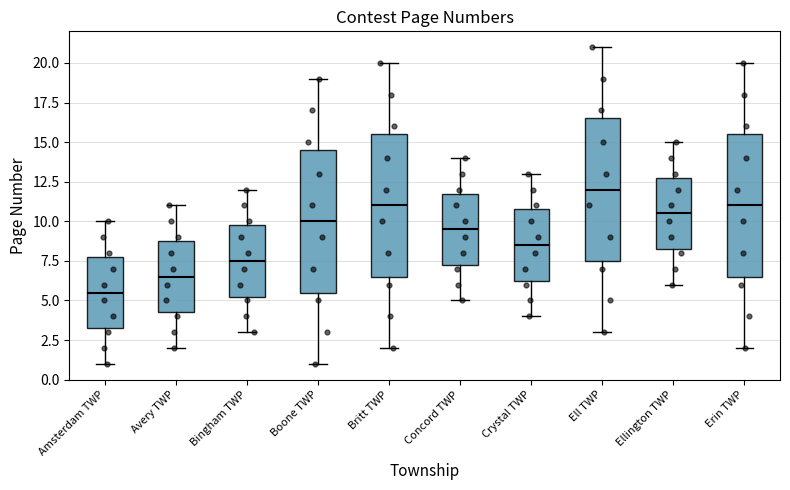

Where does the upper whisker of the box for Ellington TWP end on the y-axis? The values are not printed on the chart, so give them approximately, as read against the axis.

15.0